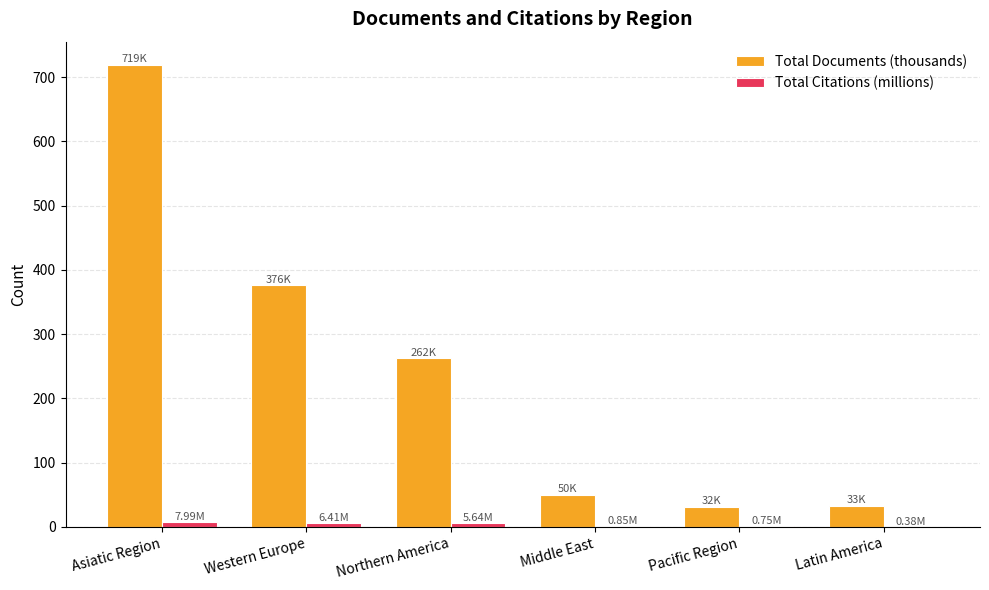

Count the number of data series in this chart.

2